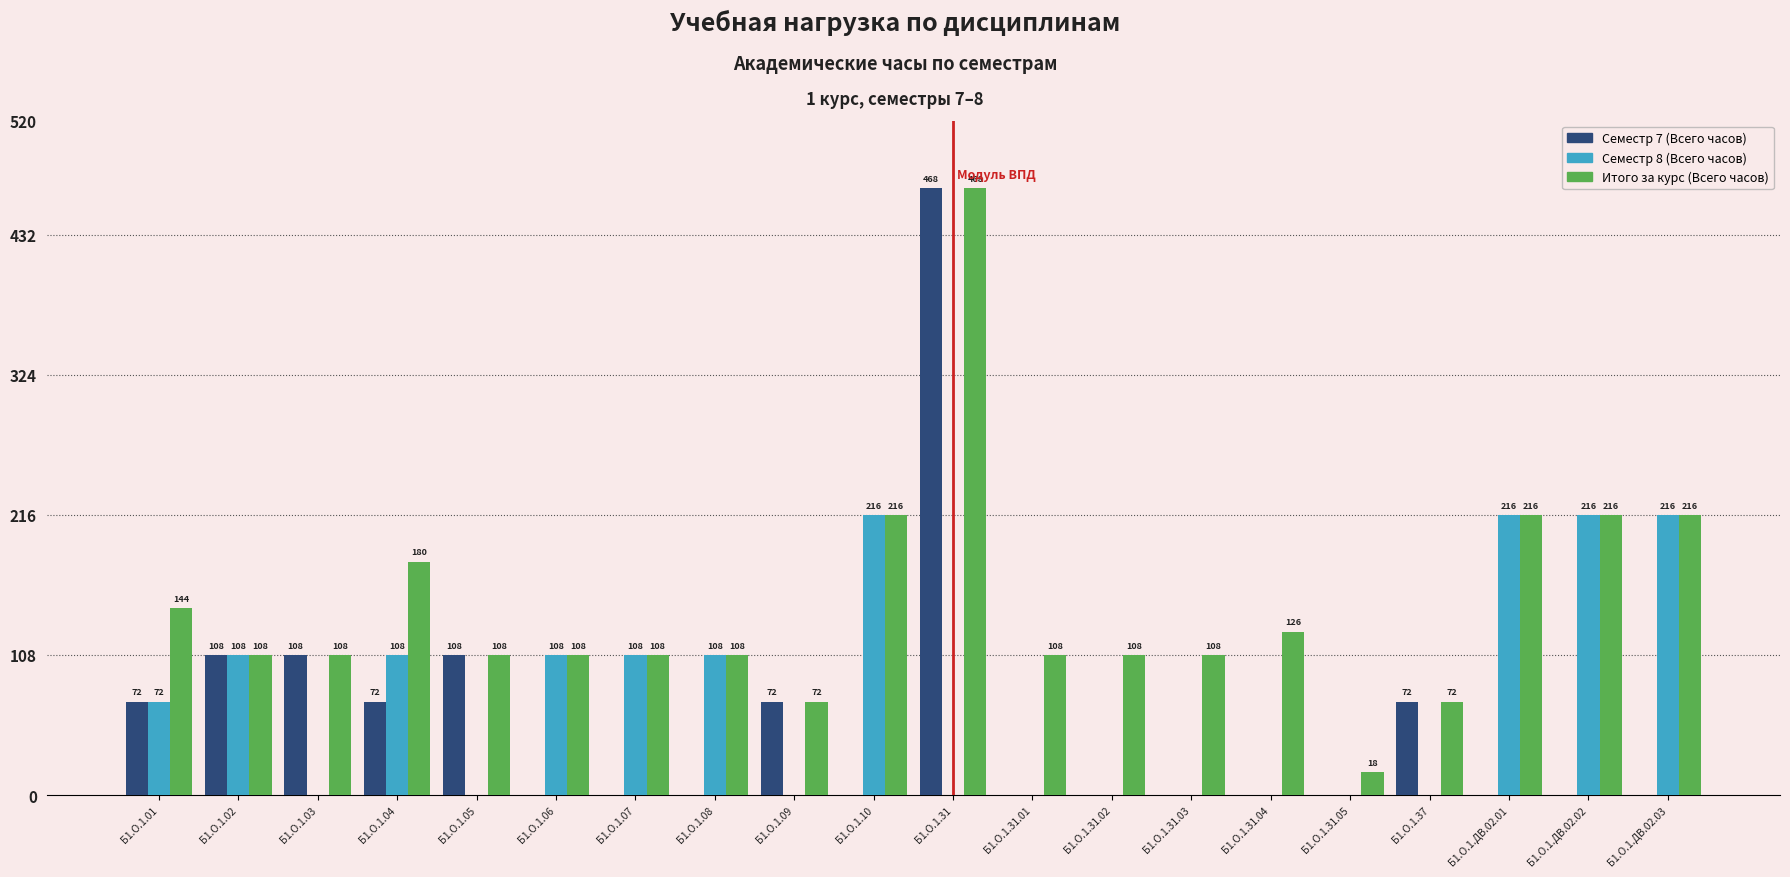

What is the average value of the Итого за курс (Всего часов) series?

146